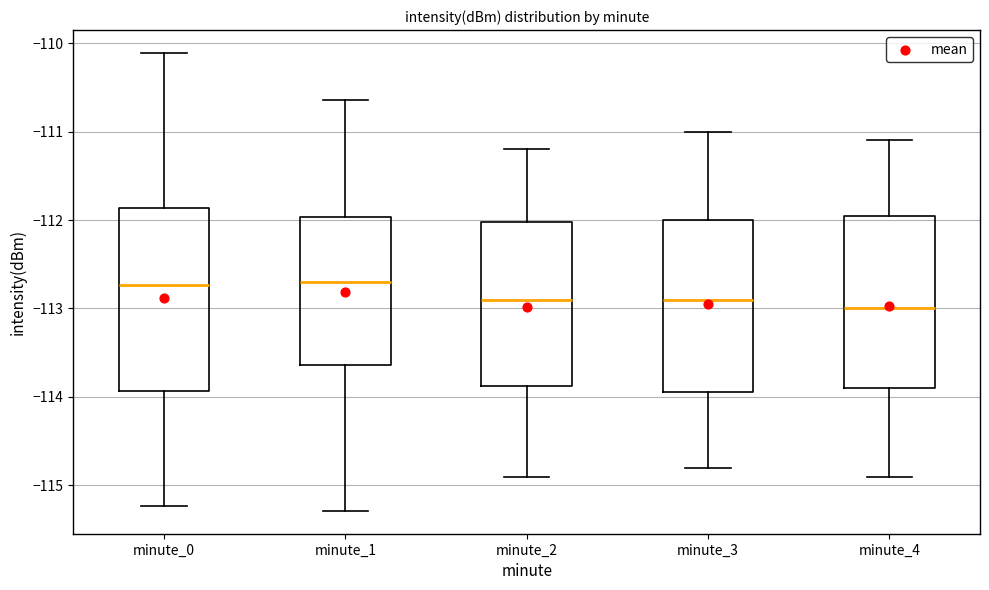

Reading left to right, transcribe this box plot: for each box, give where its median line is, the range the box spans, and where its two whiskers end, as read against the y-axis. The values are not printed on the chart, so give them approximately, as read against the axis.

minute_0: median -112.7, box -113.9 to -111.9, whiskers -115.2 to -110.1
minute_1: median -112.7, box -113.6 to -112.0, whiskers -115.3 to -110.6
minute_2: median -112.9, box -113.9 to -112.0, whiskers -114.9 to -111.2
minute_3: median -112.9, box -113.9 to -112.0, whiskers -114.8 to -111.0
minute_4: median -113.0, box -113.9 to -111.9, whiskers -114.9 to -111.1